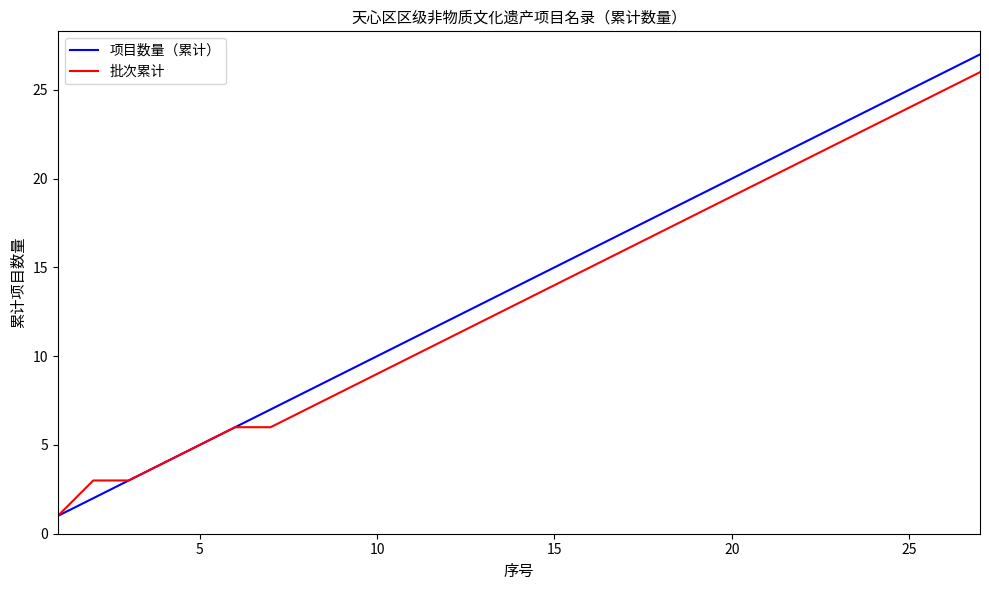

What is the maximum value for 批次累计?

26